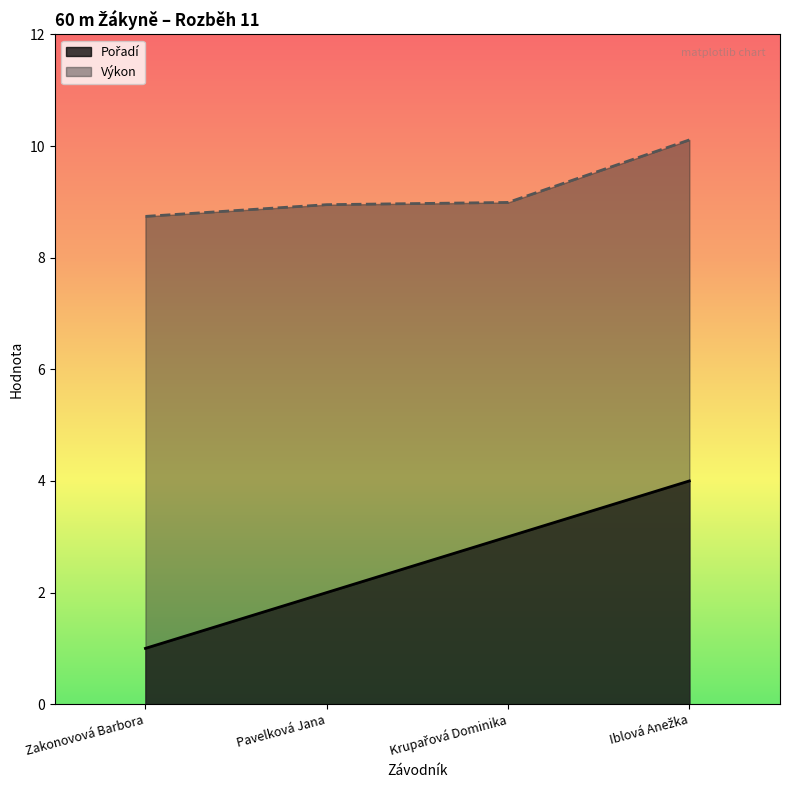

What is the label of the 1st point from the right?

Iblová Anežka